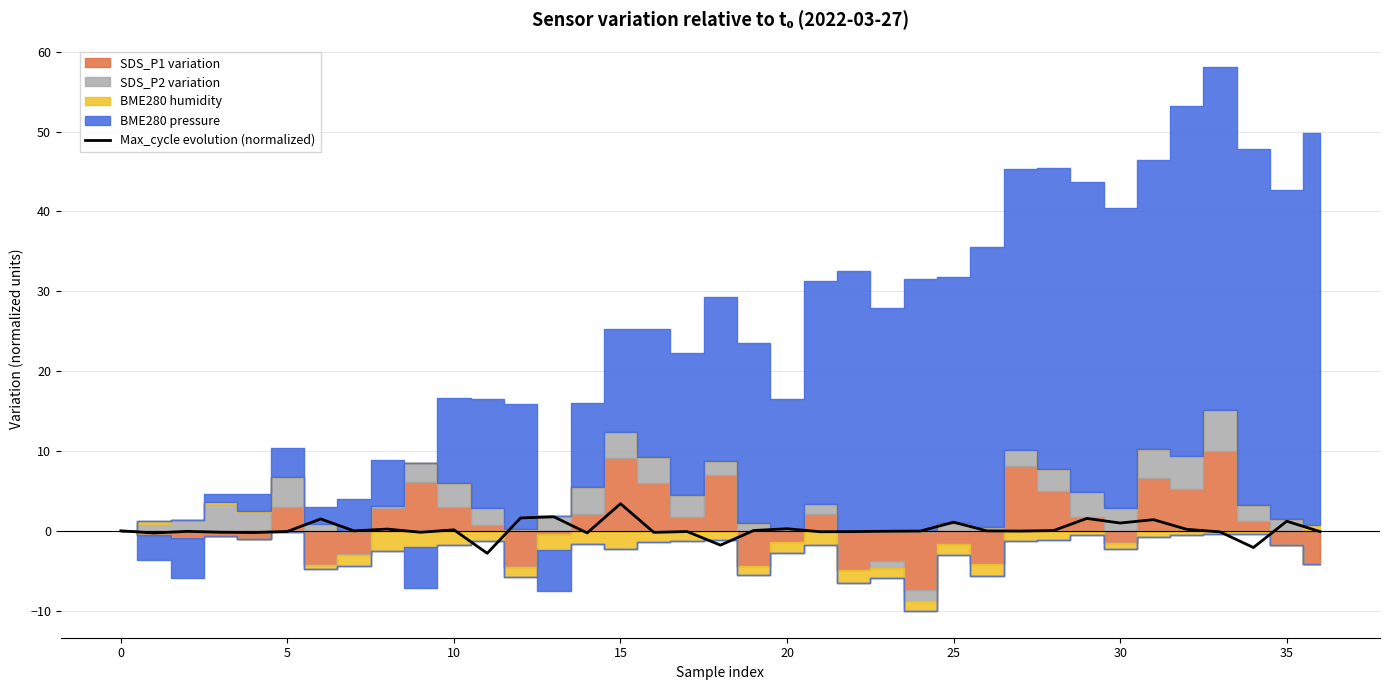

Which category has the highest value in the Max_cycle evolution (normalized) series?

15